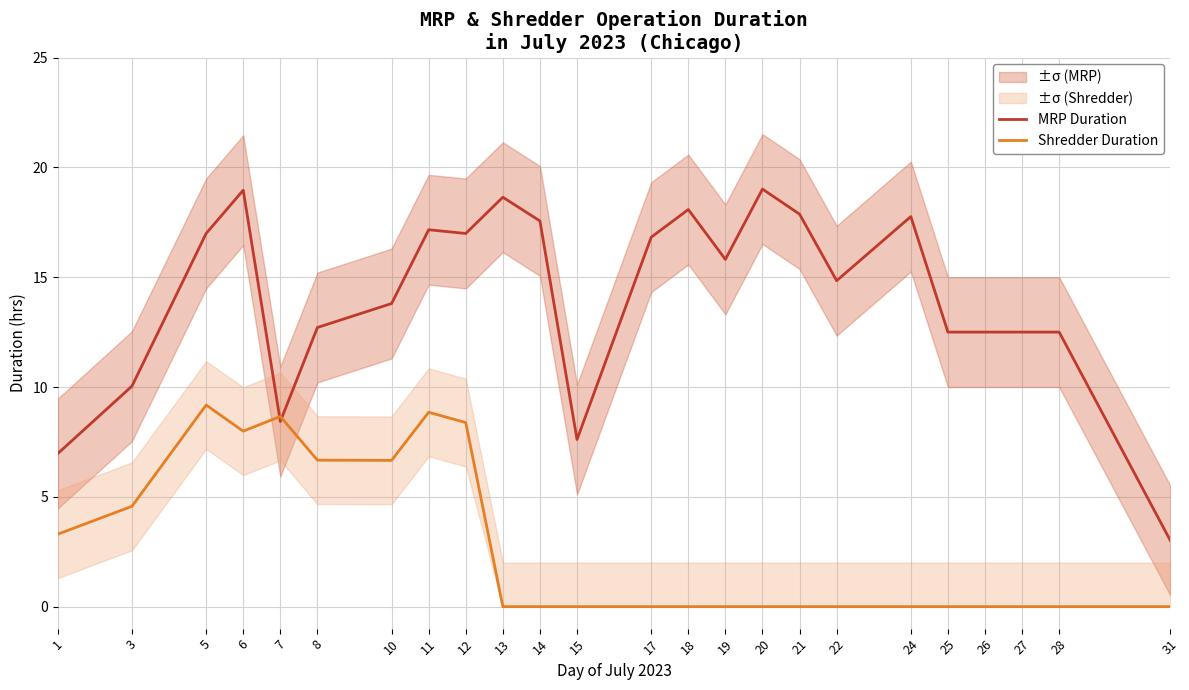

True or false: MRP Duration and Shredder Duration cross at least once.

True